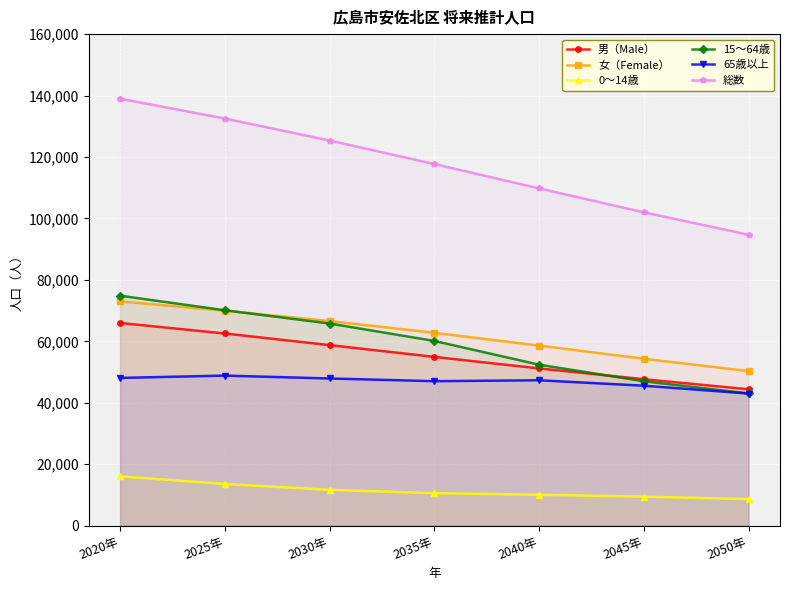

What is the value of the 65歳以上 point at the 6th from the left?

45555